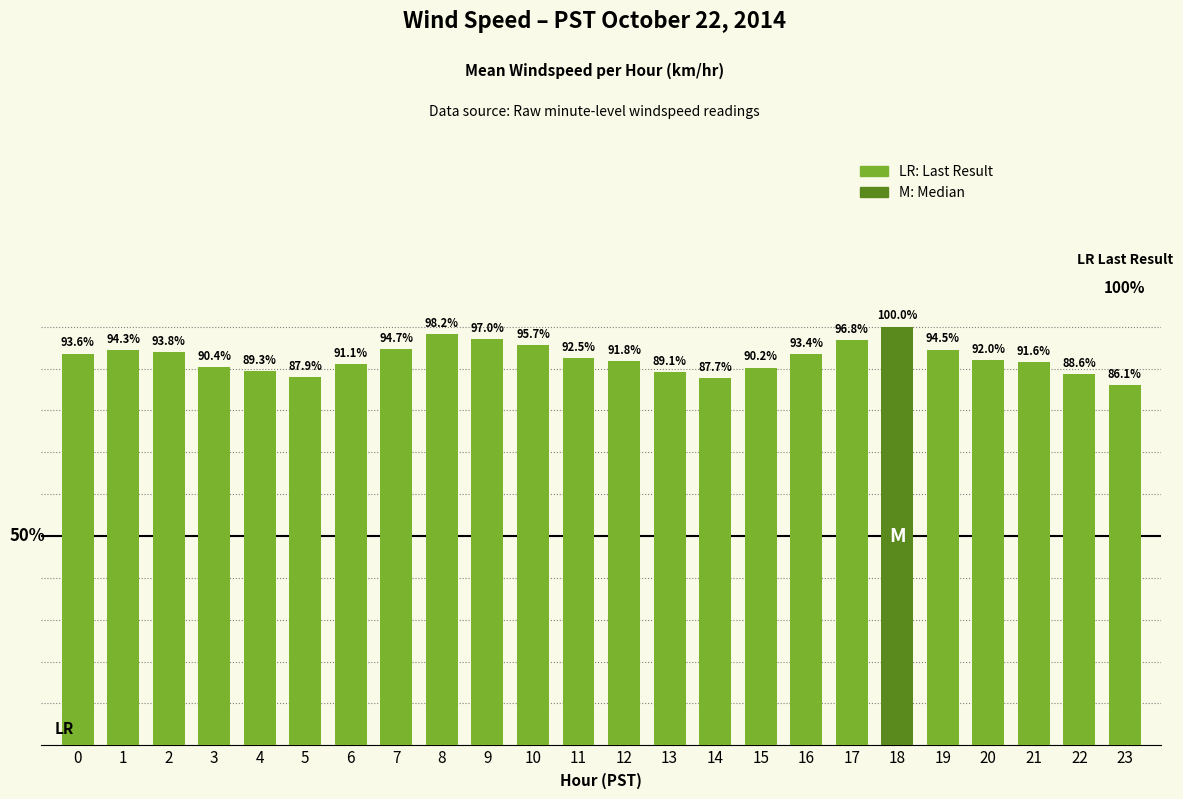

Are the bars horizontal?

No